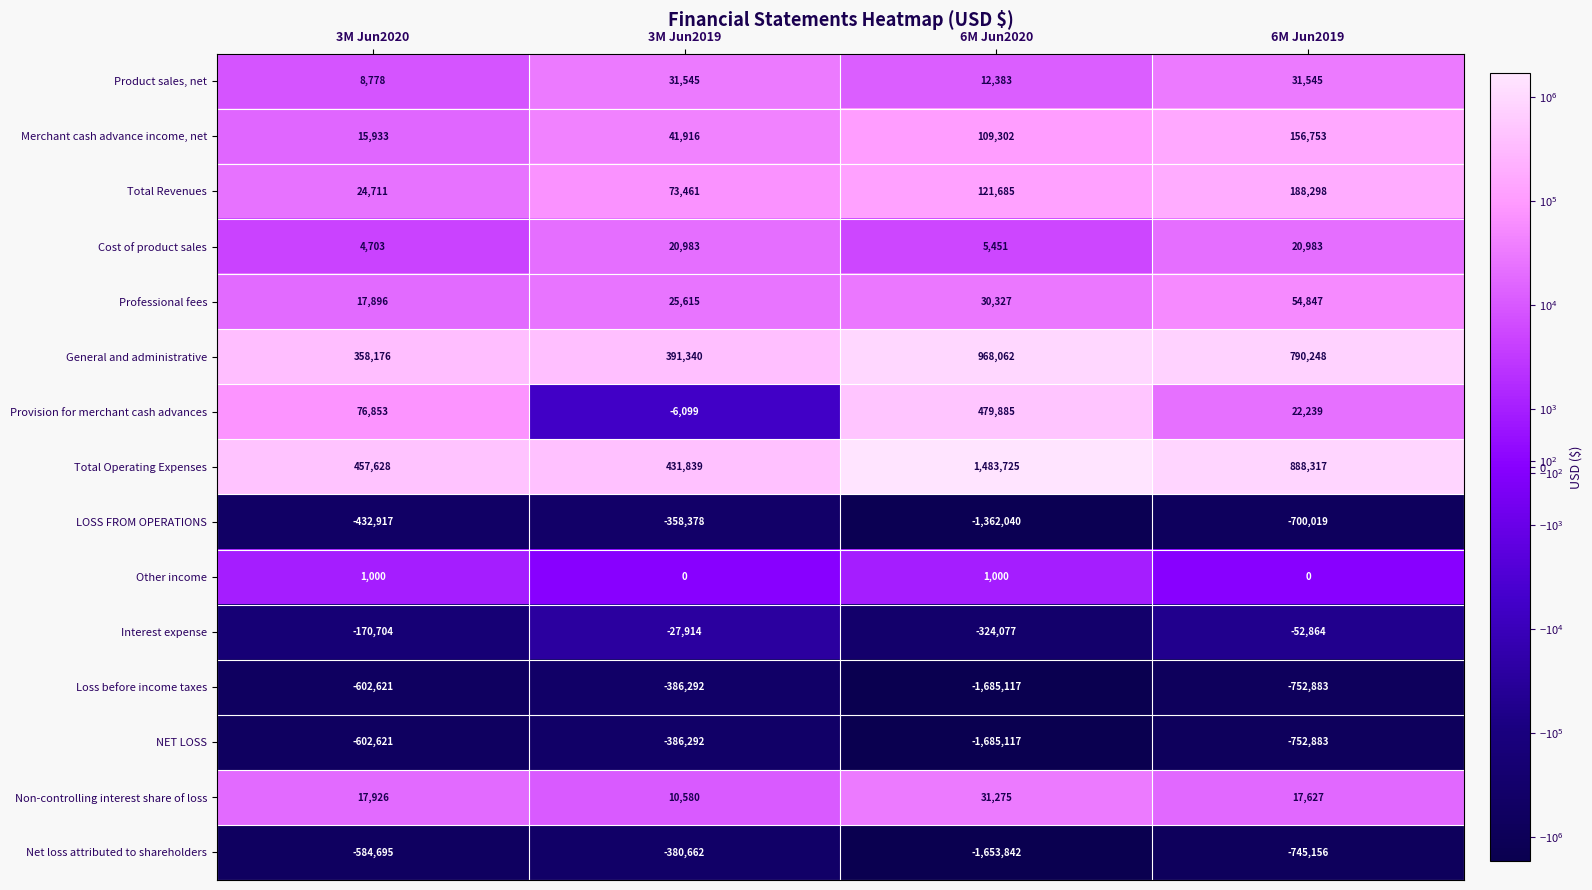

List the labels in order of LOSS FROM OPERATIONS value, smallest first.

6M Jun2020, 6M Jun2019, 3M Jun2020, 3M Jun2019